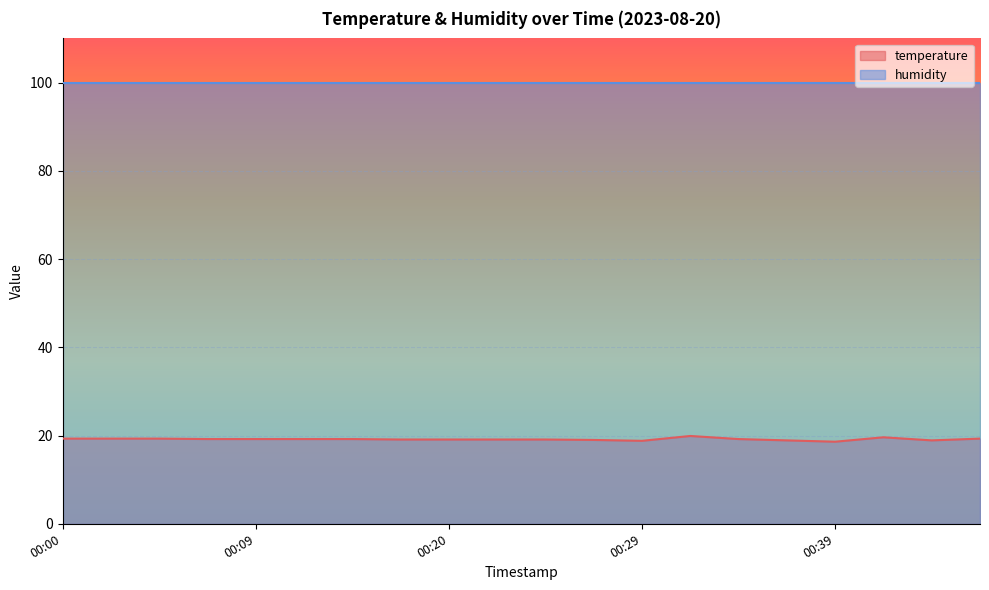

Does the chart display data point markers on the line(s)?

No